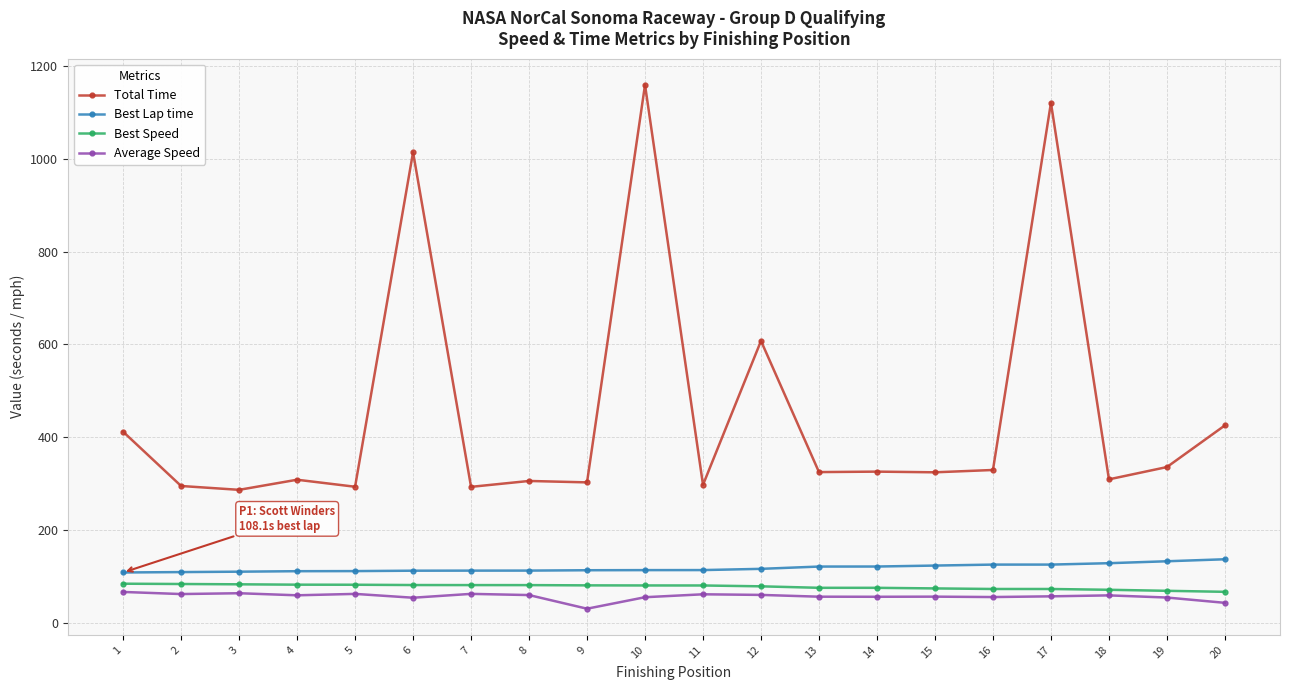

What is the difference between the highest and lowest values at 20?

382.5